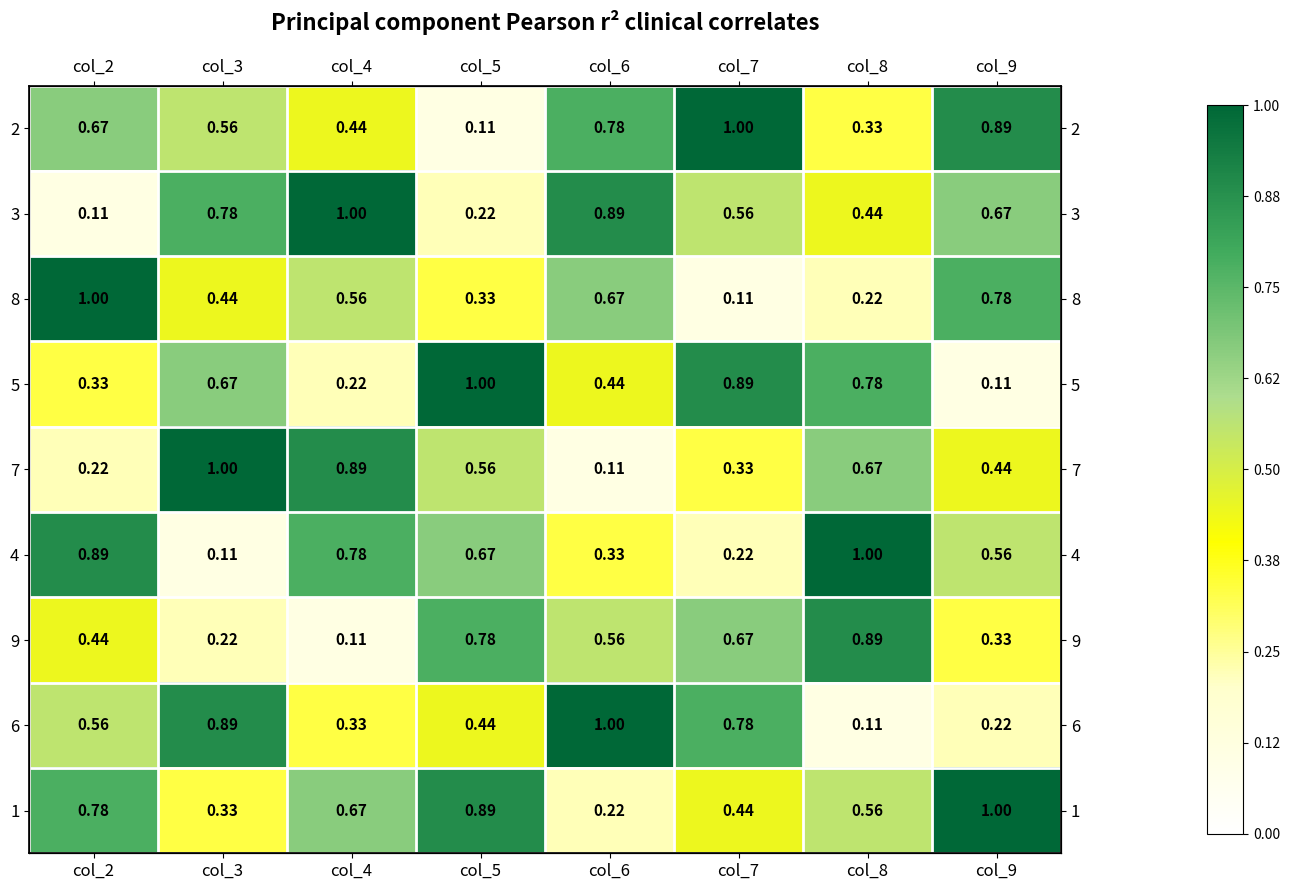

What is the sum of all 4 values?

4.6